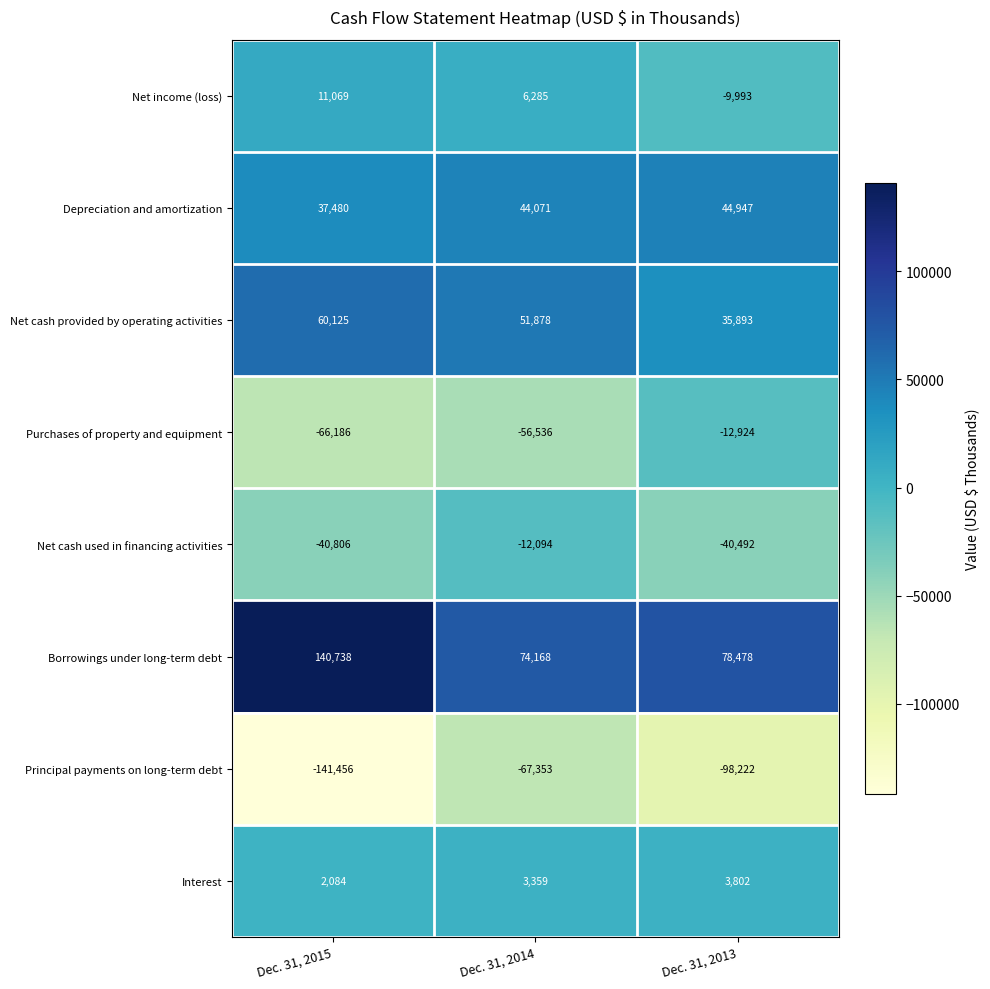

Reading left to right, transcribe all the data shown in this chart.

Net income (loss): Dec. 31, 2015=11069	Dec. 31, 2014=6285	Dec. 31, 2013=-9993
Depreciation and amortization: Dec. 31, 2015=37480	Dec. 31, 2014=44071	Dec. 31, 2013=44947
Net cash provided by operating activities: Dec. 31, 2015=60125	Dec. 31, 2014=51878	Dec. 31, 2013=35893
Purchases of property and equipment: Dec. 31, 2015=-66186	Dec. 31, 2014=-56536	Dec. 31, 2013=-12924
Net cash used in financing activities: Dec. 31, 2015=-40806	Dec. 31, 2014=-12094	Dec. 31, 2013=-40492
Borrowings under long-term debt: Dec. 31, 2015=140738	Dec. 31, 2014=74168	Dec. 31, 2013=78478
Principal payments on long-term debt: Dec. 31, 2015=-141456	Dec. 31, 2014=-67353	Dec. 31, 2013=-98222
Interest: Dec. 31, 2015=2084	Dec. 31, 2014=3359	Dec. 31, 2013=3802